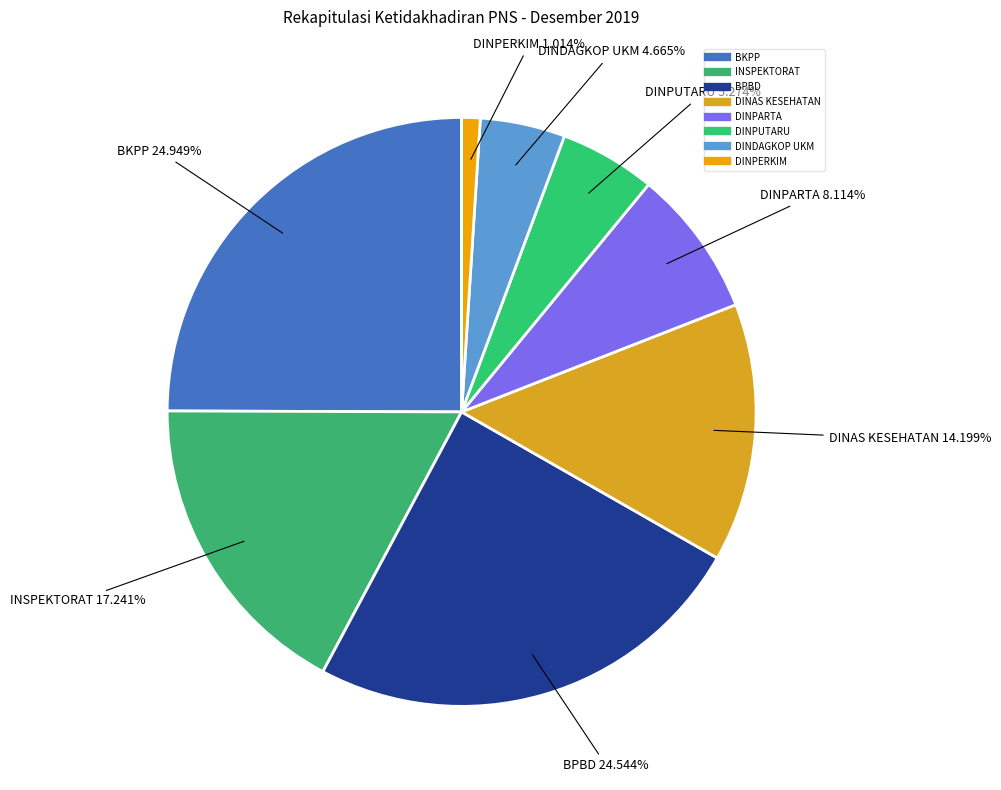

To the nearest percent, what is the combined percentage of BPBD and DINPARTA?

33%